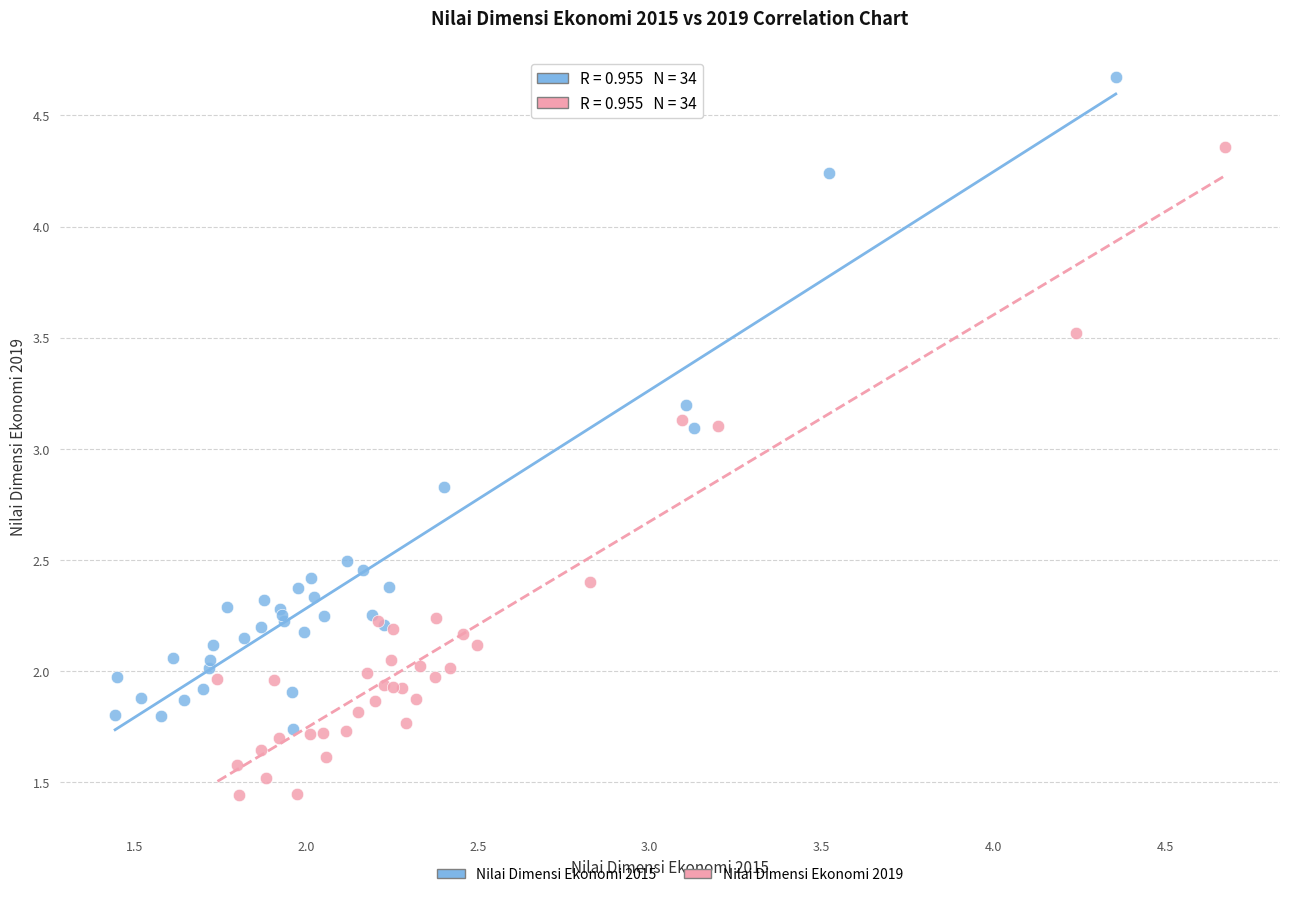

Which series reaches the maximum Y coordinate?

Nilai Dimensi Ekonomi 2015